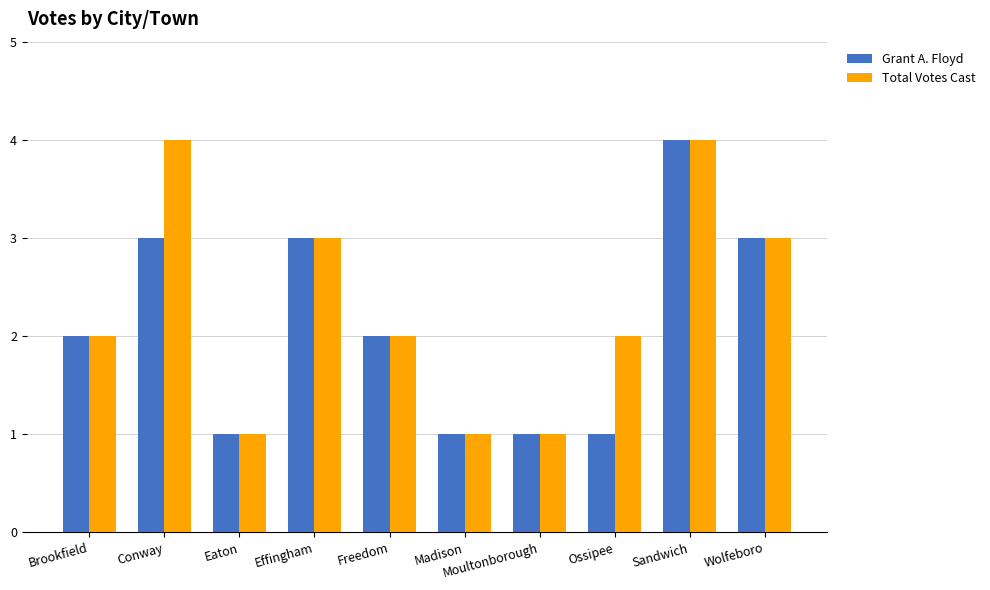

What position from the left is Wolfeboro?

10